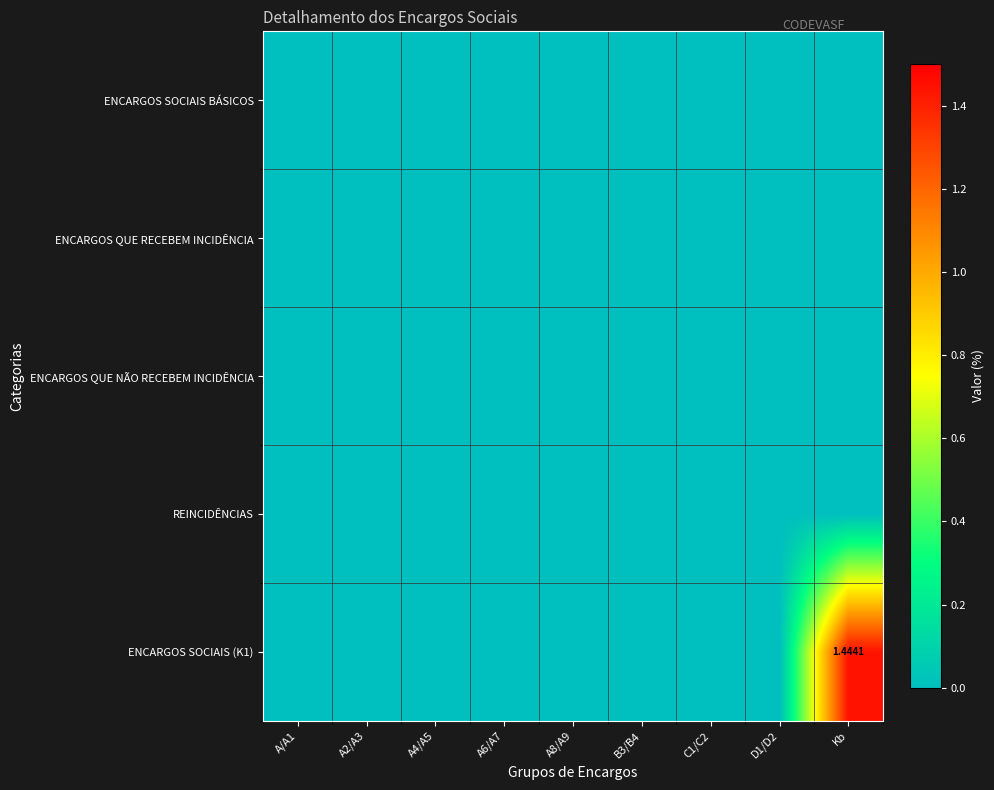

List the series in order of their peak value, highest first.

ENCARGOS SOCIAIS (K1), ENCARGOS SOCIAIS BÁSICOS, ENCARGOS QUE RECEBEM INCIDÊNCIA, ENCARGOS QUE NÃO RECEBEM INCIDÊNCIA, REINCIDÊNCIAS